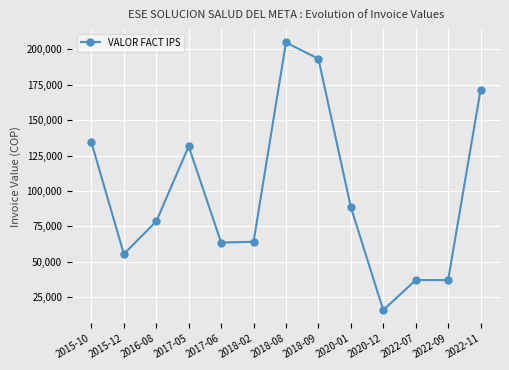

What is the average value?

98115